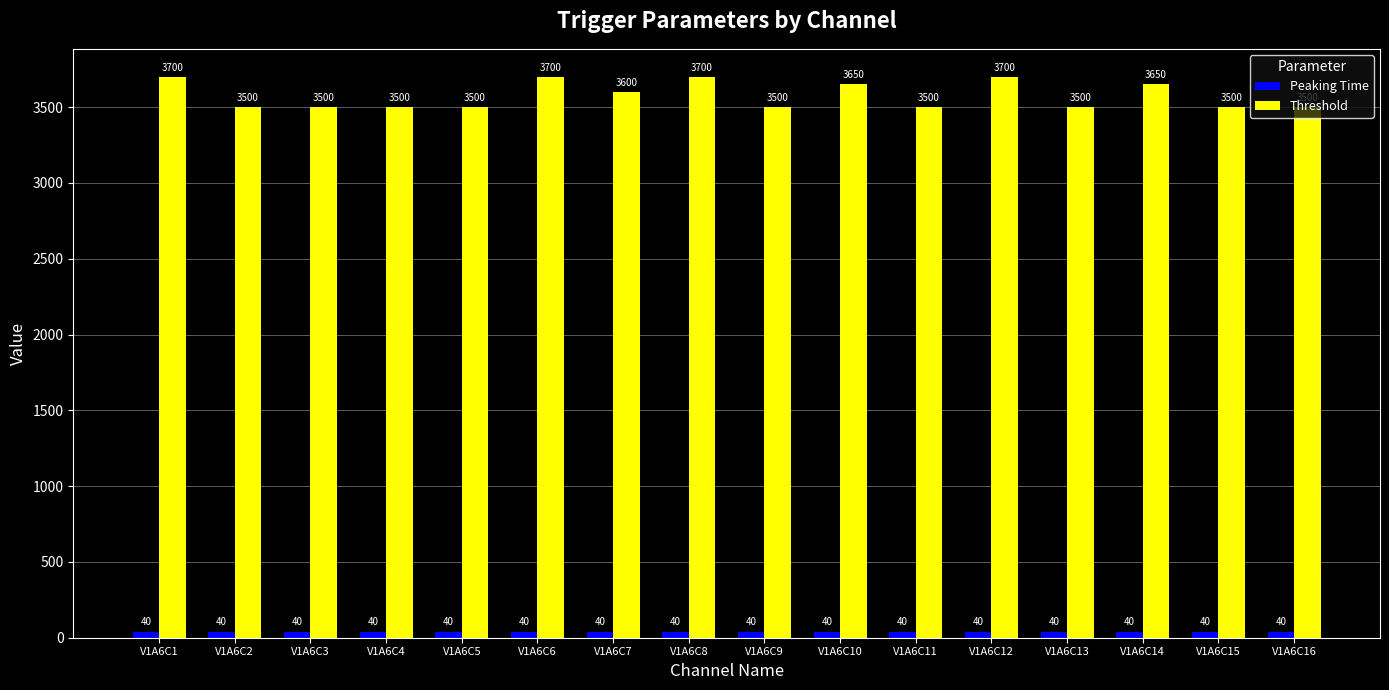

At V1A6C3, list the series in order from smallest to largest.

Peaking Time, Threshold